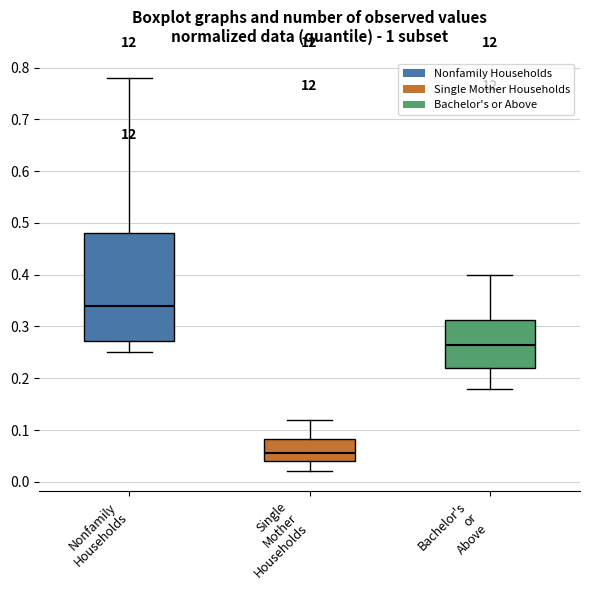

Reading left to right, read every box against the y-axis: the position of its median line, the range the box covers, and the ends of its whiskers. The values are not printed on the chart, so give them approximately, as read against the axis.

Nonfamily Households: median 0.34, box 0.27 to 0.48, whiskers 0.25 to 0.78
Single Mother Households: median 0.06, box 0.04 to 0.08, whiskers 0.02 to 0.12
Bachelor's or Above: median 0.27, box 0.22 to 0.31, whiskers 0.18 to 0.40